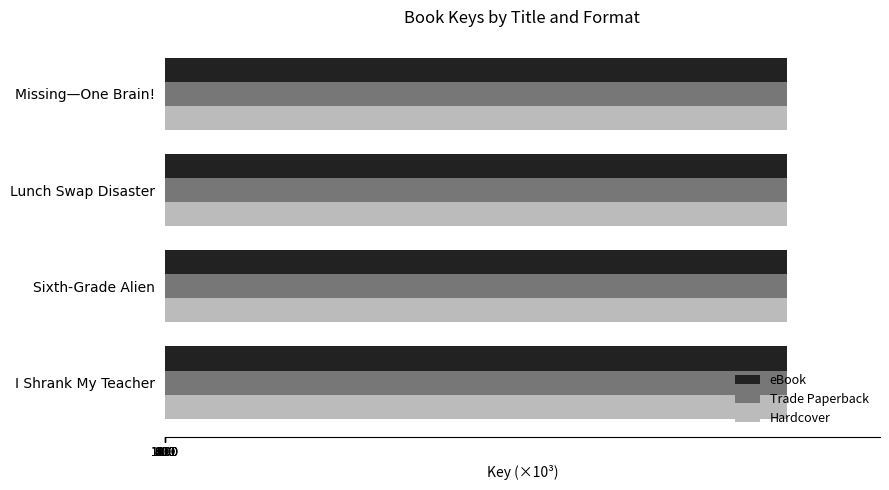

What is the average value of the Hardcover series?

1307.1